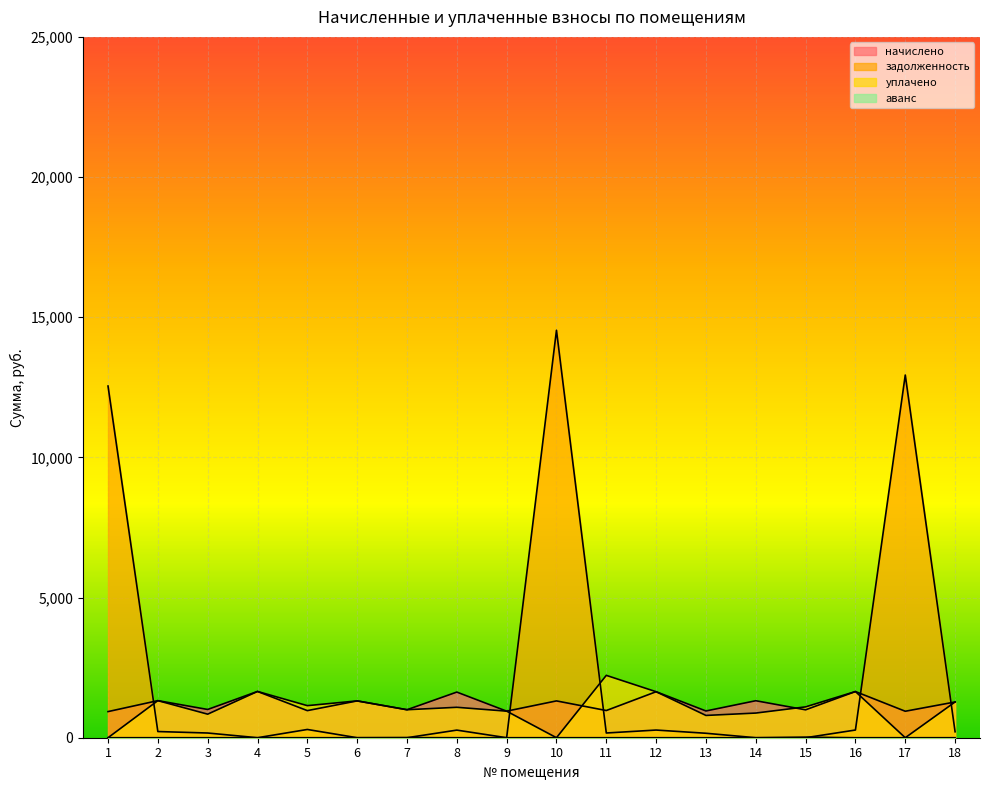

True or false: аванс and начислено intersect in this chart.

False